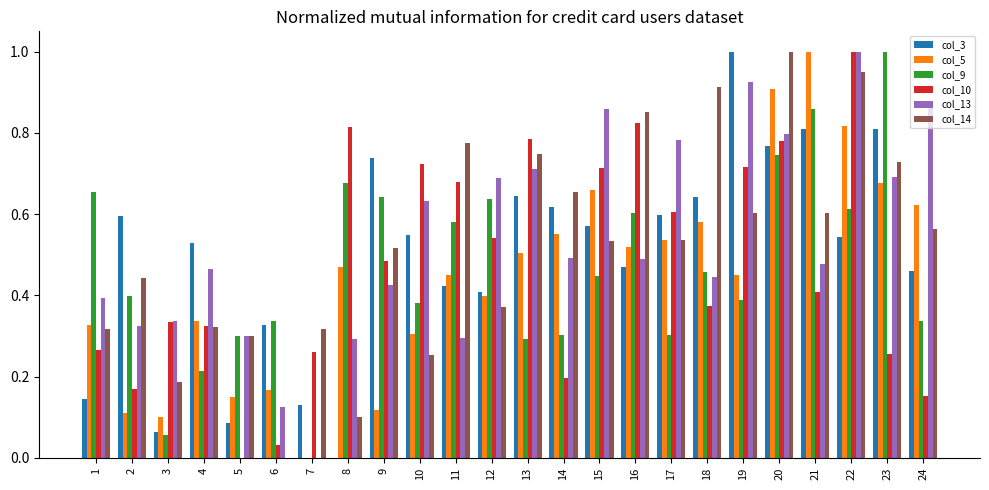

The value of col_5 at 20 is 1.5. True or false?

False